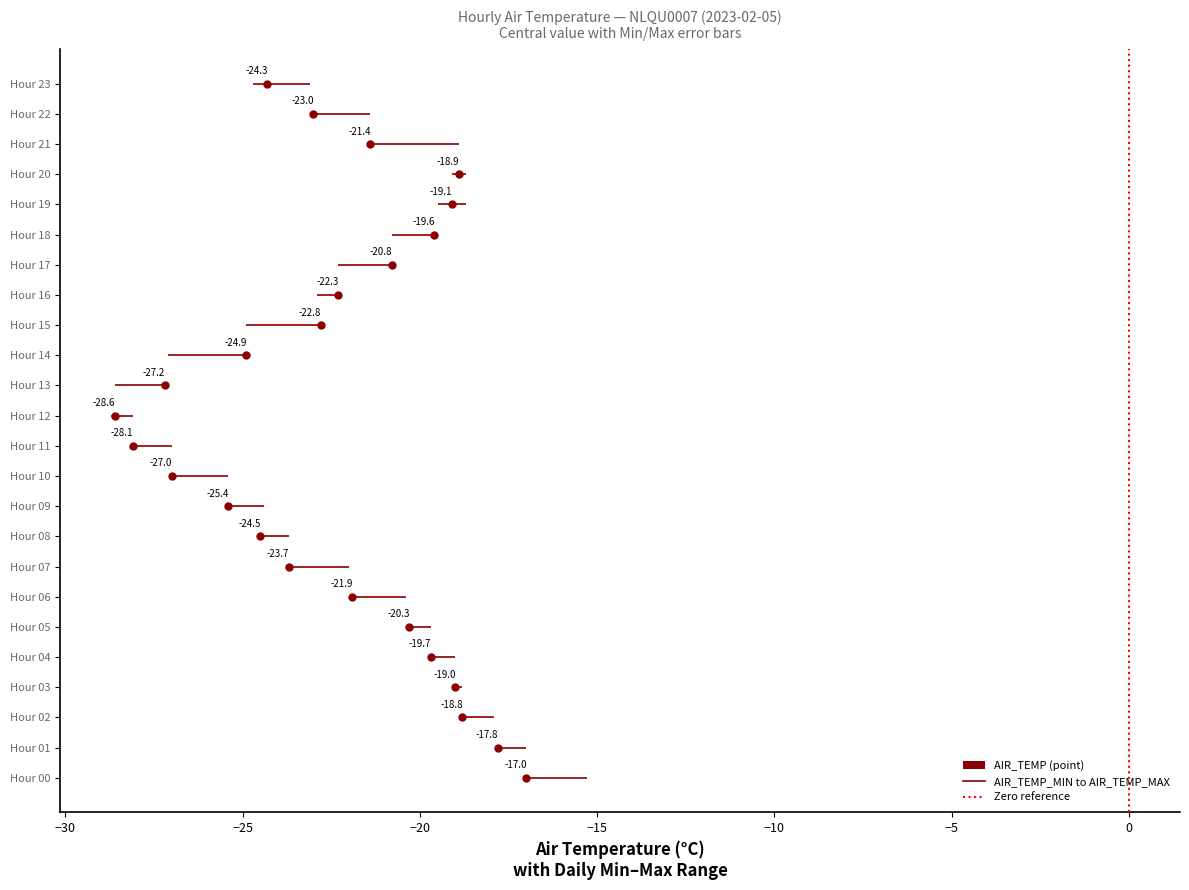

What is the average value of the AIR_TEMP_MIN series?

-22.8